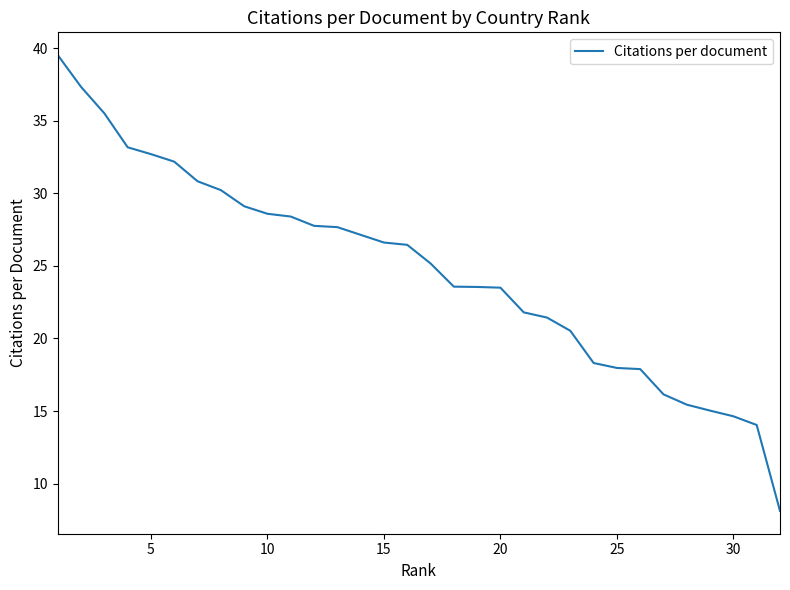

What is the difference between the maximum and minimum values?

31.4